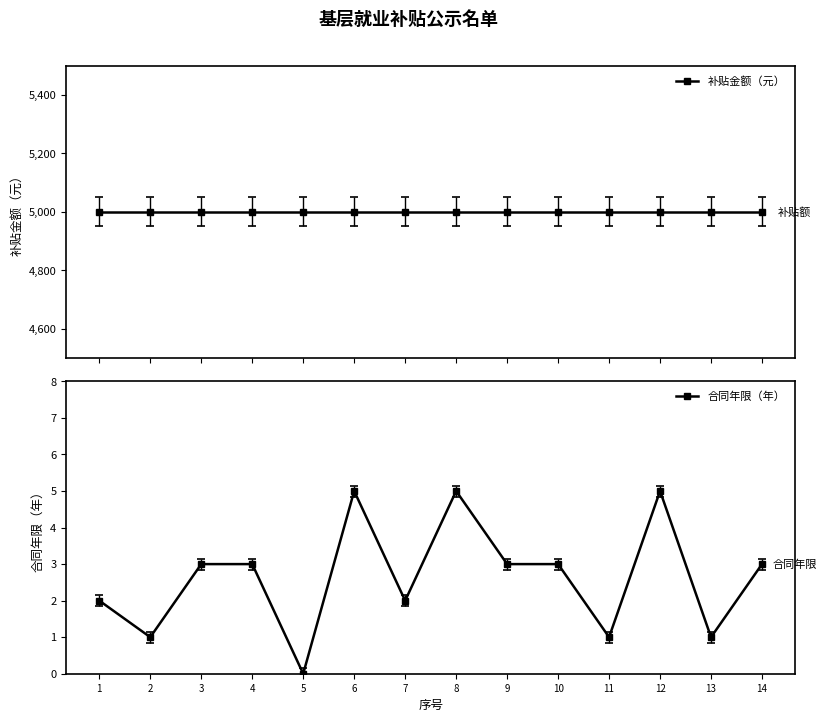

How many lines are shown in the chart?

2